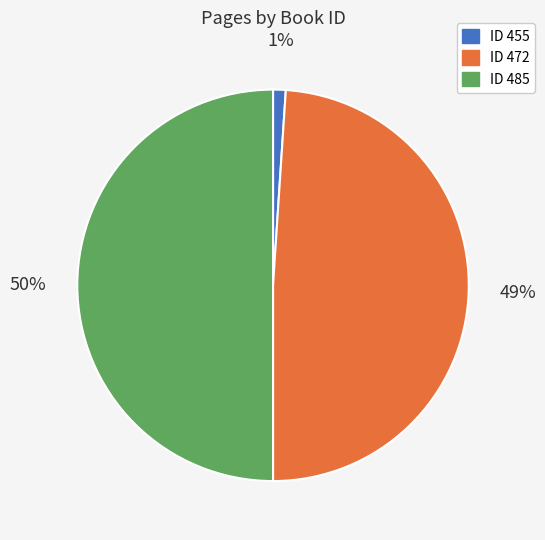

To the nearest percent, what is the average slice percentage?

33%